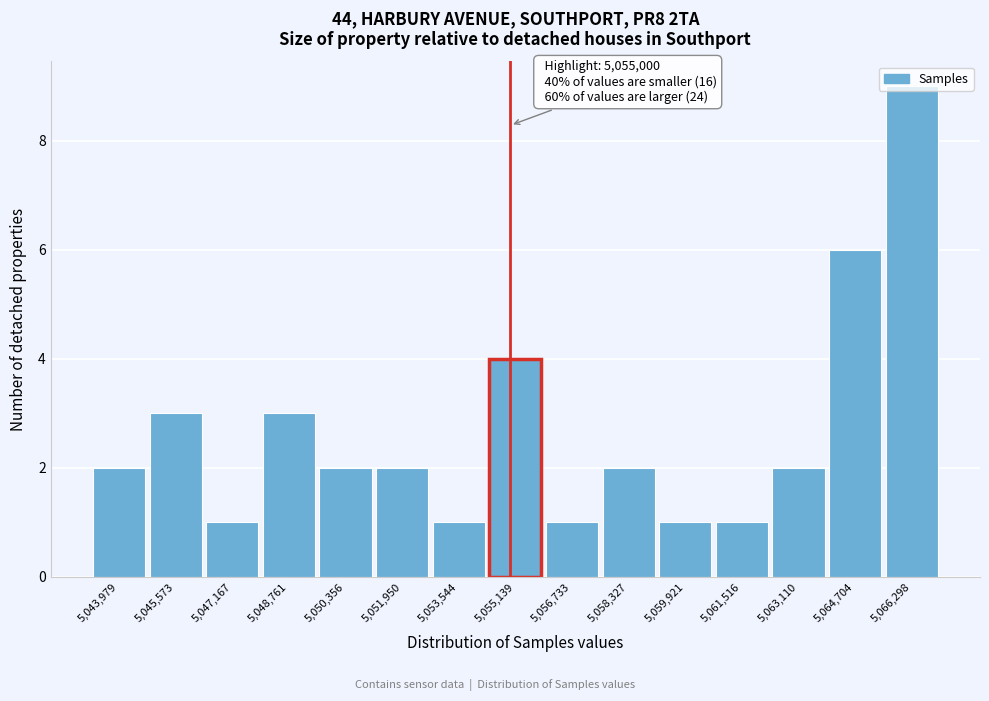

Which range on the x-axis has the tallest bar?

5065600 to 5067000